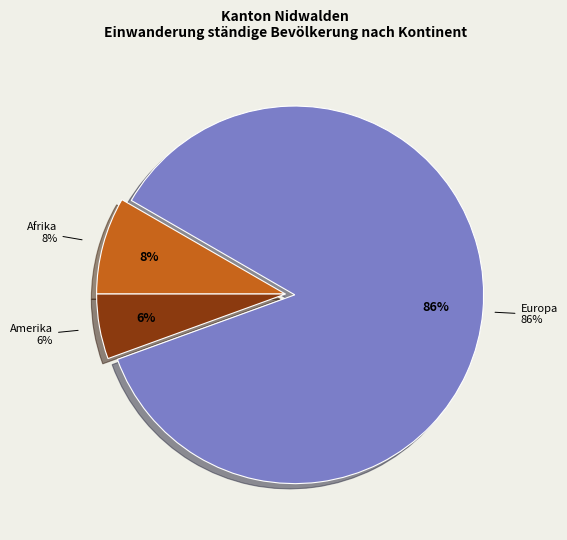

Is it true that Afrika is 8% of the pie?

True